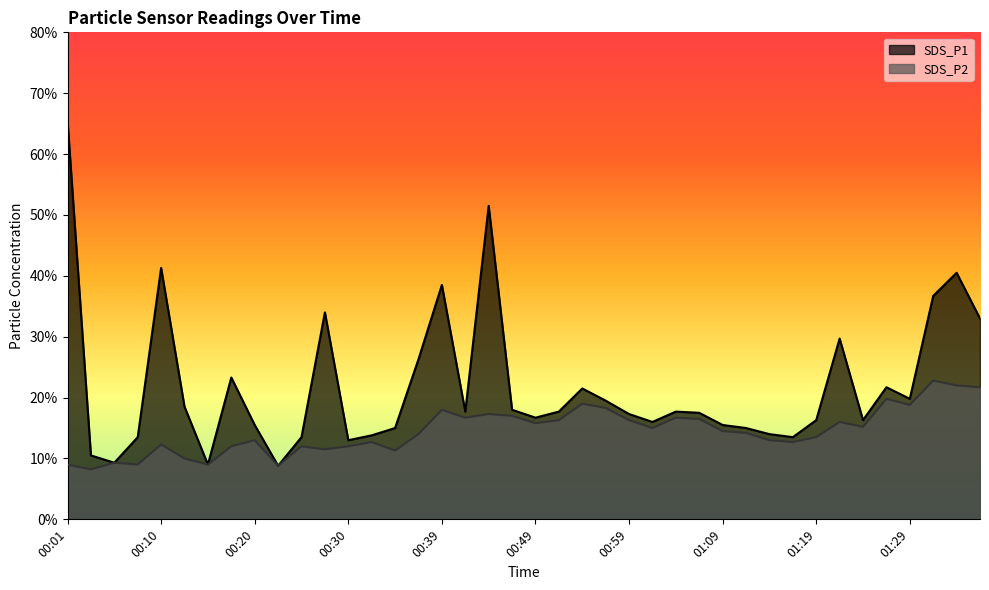

Which series changed the most between 00:52 and 01:06?

SDS_P1